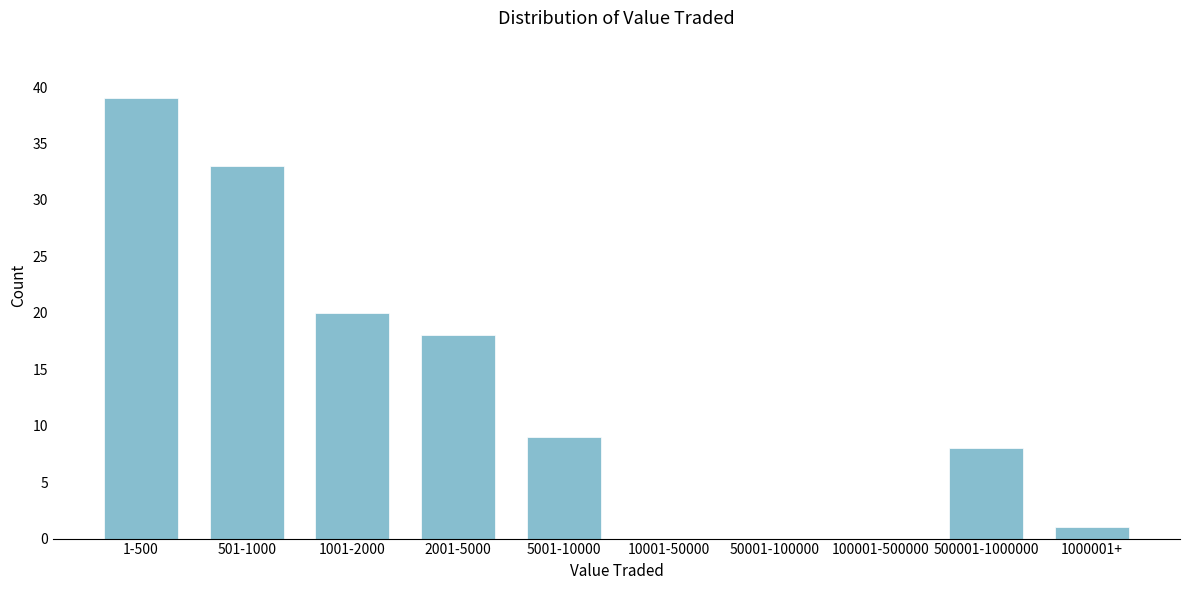

Reading left to right, list all the values displayed in this chart.

1-500=39	501-1000=33	1001-2000=20	2001-5000=18	5001-10000=9	10001-50000=0	50001-100000=0	100001-500000=0	500001-1000000=8	1000001+=1